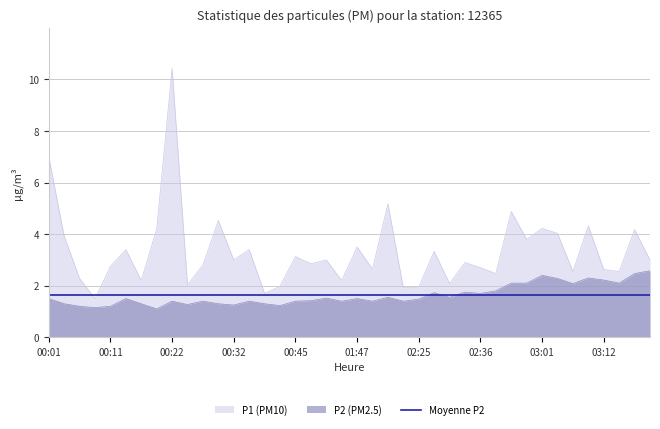

Reading left to right, transcribe all the data shown in this chart.

P1: 7.0	3.9	2.3	1.5	2.8	3.4	2.2	4.2	10.4	2.0	2.8	4.5	3.0	3.4	1.7	2.0	3.1	2.9	3.0	2.2	3.5	2.6	5.2	1.9	1.9	3.3	2.1	2.9	2.7	2.5	4.9	3.8	4.2	4.0	2.5	4.3	2.6	2.5	4.2	3.0
P2: 1.5	1.3	1.2	1.1	1.2	1.5	1.3	1.1	1.4	1.3	1.4	1.3	1.2	1.4	1.3	1.2	1.4	1.4	1.5	1.4	1.5	1.4	1.6	1.4	1.5	1.7	1.6	1.8	1.7	1.8	2.1	2.1	2.4	2.3	2.1	2.3	2.2	2.1	2.5	2.6